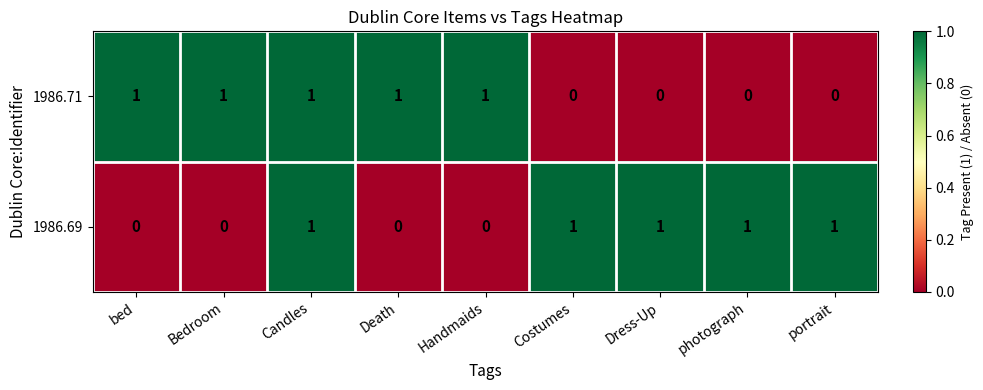

True or false: 1986.69 has a value of 0 at Handmaids.

True